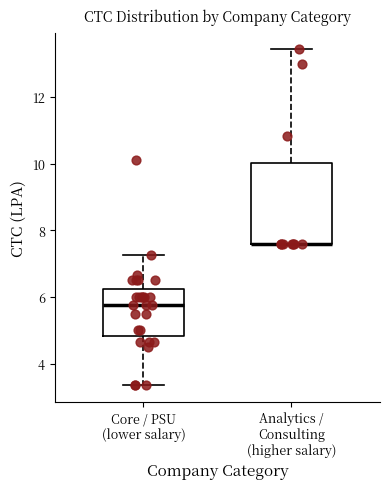

Where does the lower whisker of the box for Core / PSU (lower salary) end on the y-axis? The values are not printed on the chart, so give them approximately, as read against the axis.

3.4